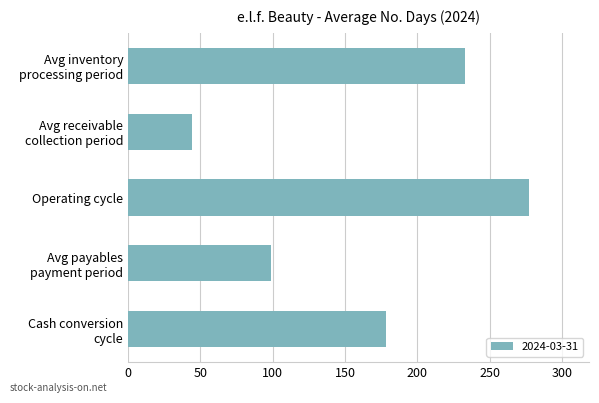

How many values are below 178?

2